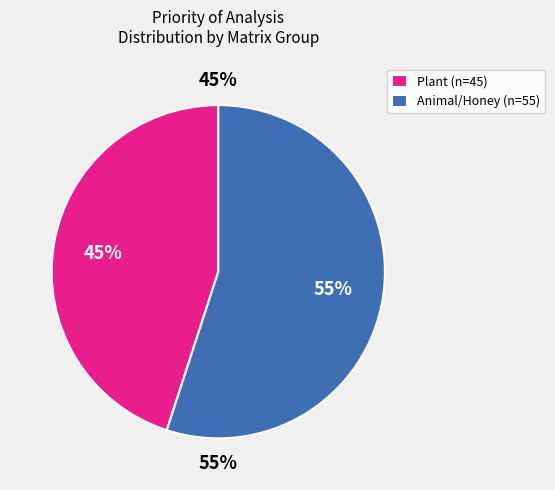

Is it true that Plant is 23% of the pie?

False